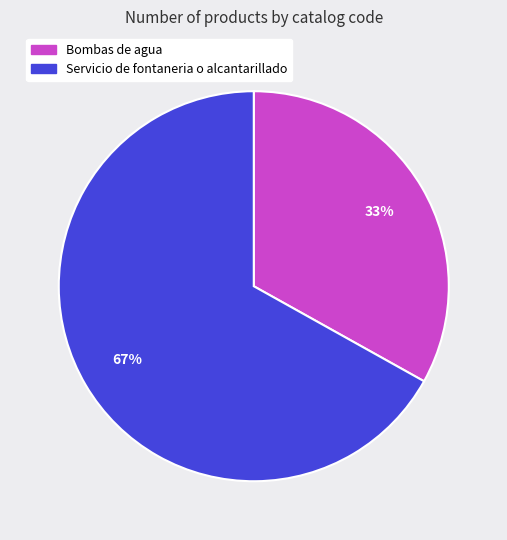

The Bombas de agua slice represents 33% of the pie. True or false?

True